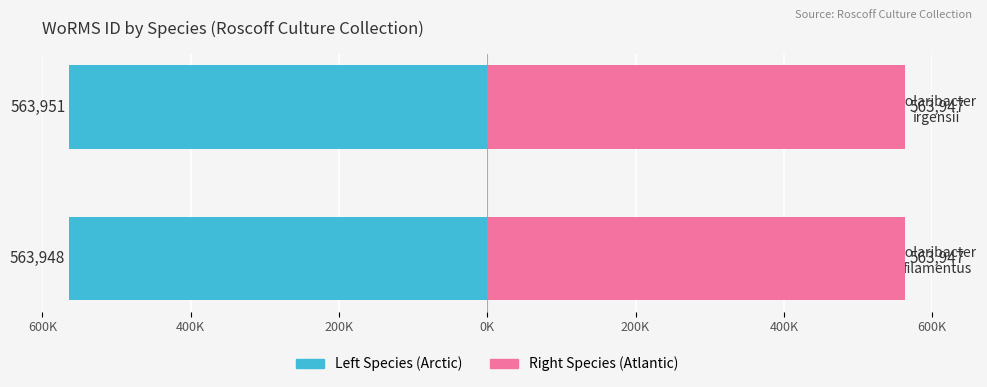

What is the maximum value shown in the chart?

0.6